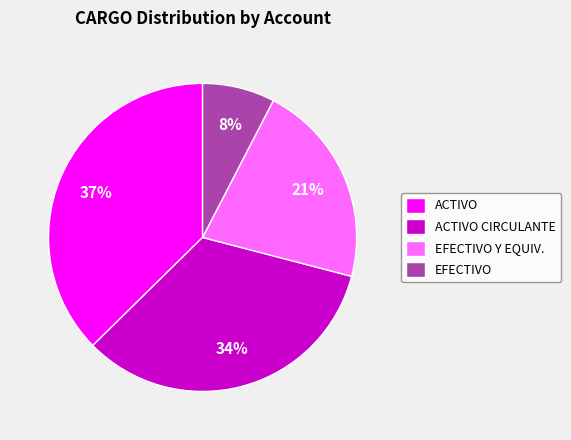

To the nearest percent, what is the average slice percentage?

25%